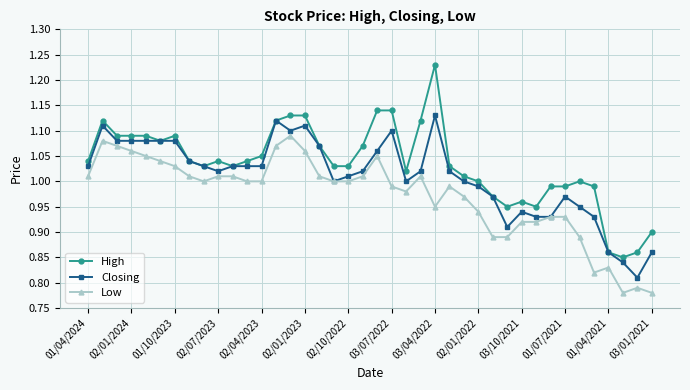

Rank the series by their maximum value, from lowest to highest.

Low, Closing, High